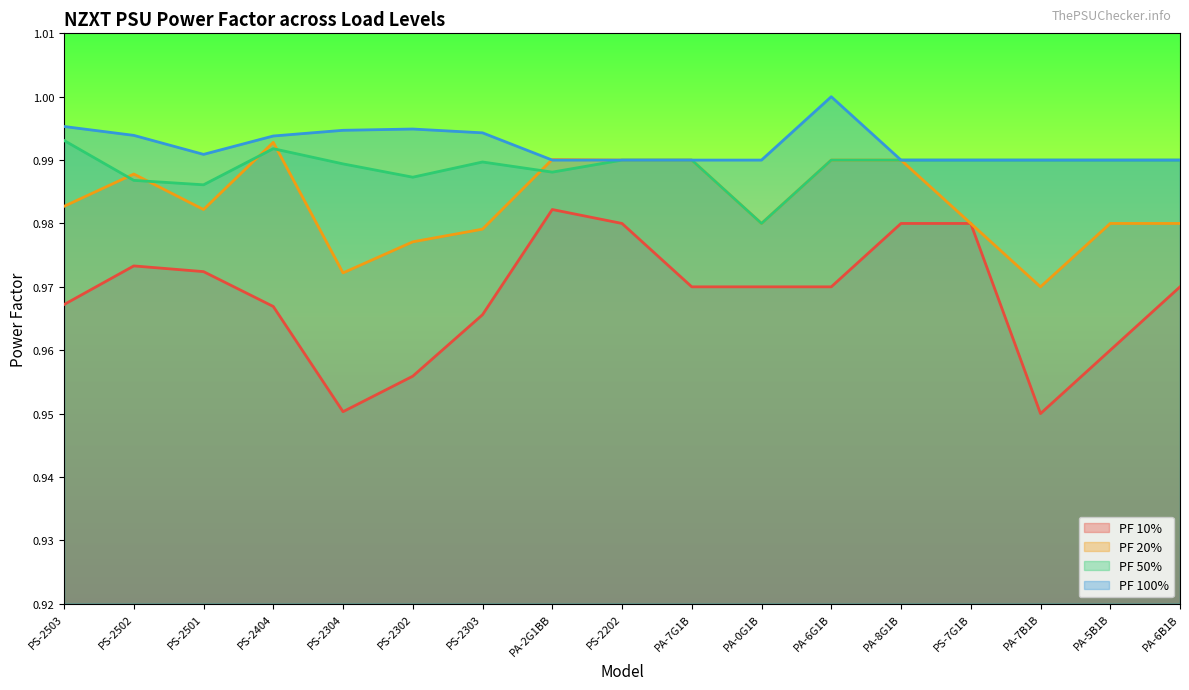

Rank the series by their maximum value, from highest to lowest.

PF 100%, PF 50%, PF 20%, PF 10%